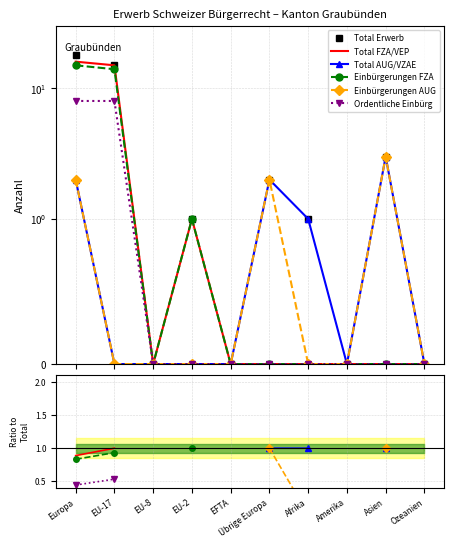

True or false: Ordentliche Einbürg has a value of -0.2 at EU-2.

False